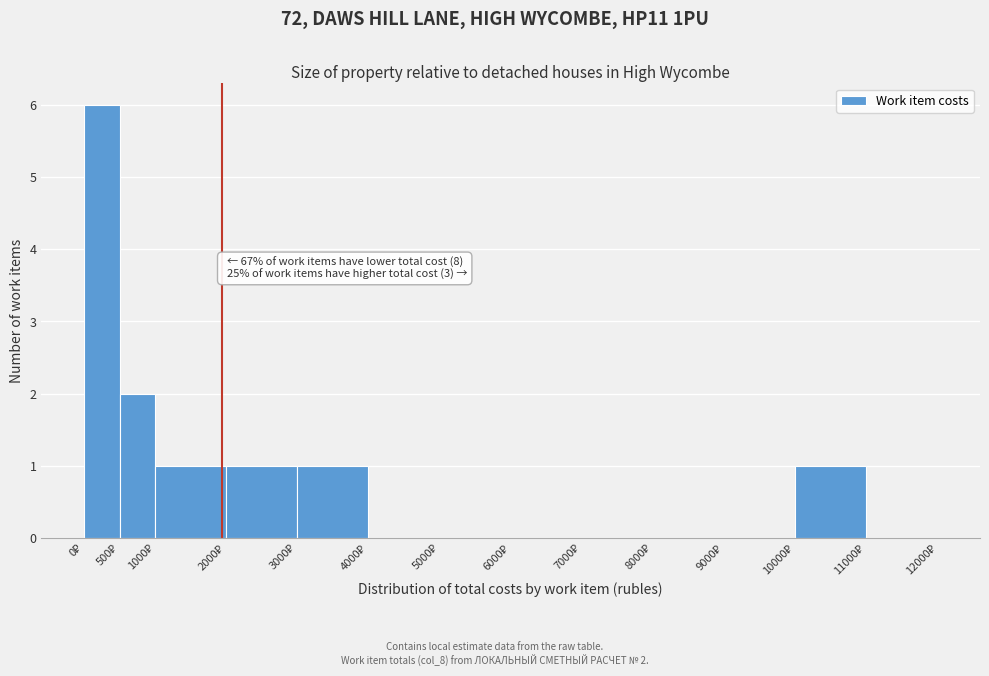

Over which range of the x-axis is the bar tallest?

0 to 500